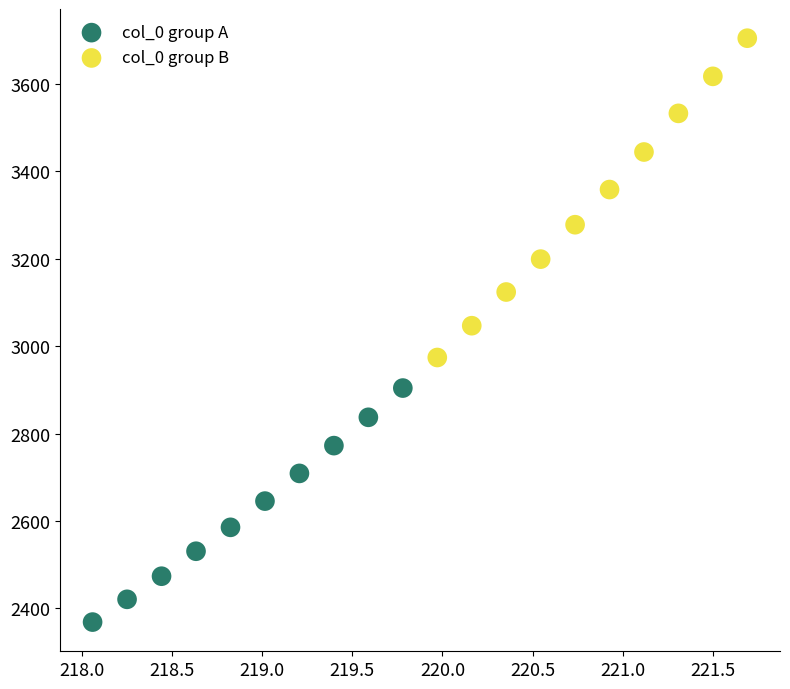

Which series has the widest spread of Y values?

col_0 group B